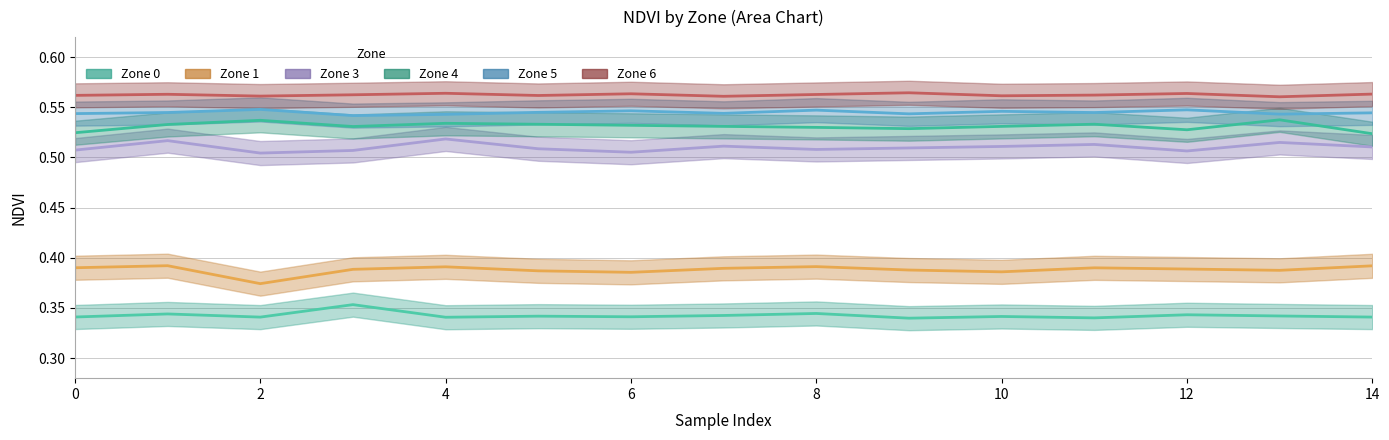

List the labels in order of Zone 1 value, smallest first.

2, 6, 10, 5, 13, 9, 3, 12, 7, 11, 0, 4, 8, 14, 1